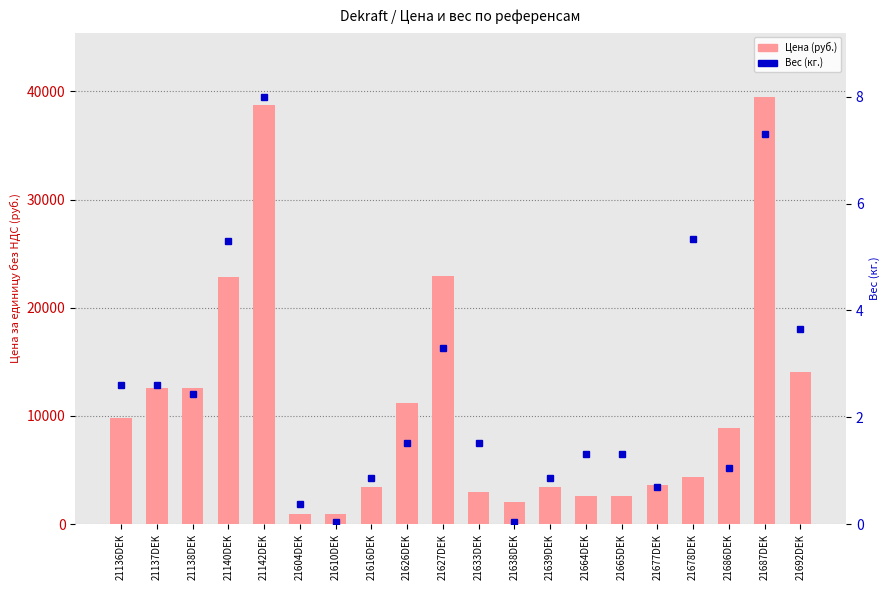

True or false: Вес (кг.) has a value of 1.3 at 21664DEK.

True